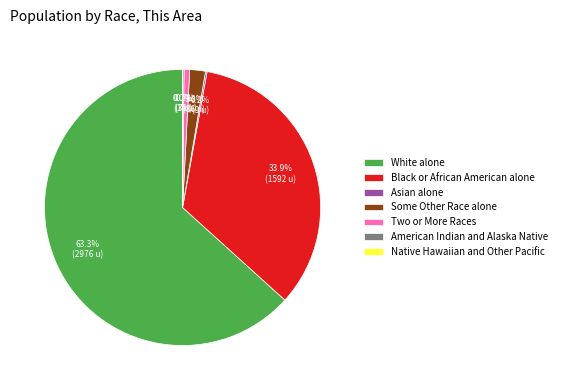

Does Two or More Races account for over 50% of the chart?

No